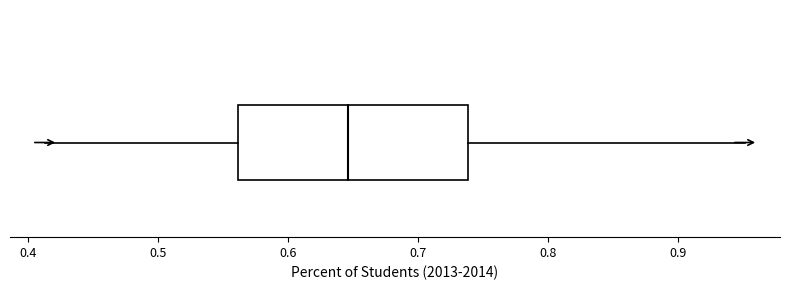

Transcribe this box plot: give where the median line is, the range the box spans, and where the two whiskers end, as read against the x-axis. The values are not printed on the chart, so give them approximately, as read against the axis.

median 0.65, box 0.56 to 0.74, whiskers 0.41 to 0.95